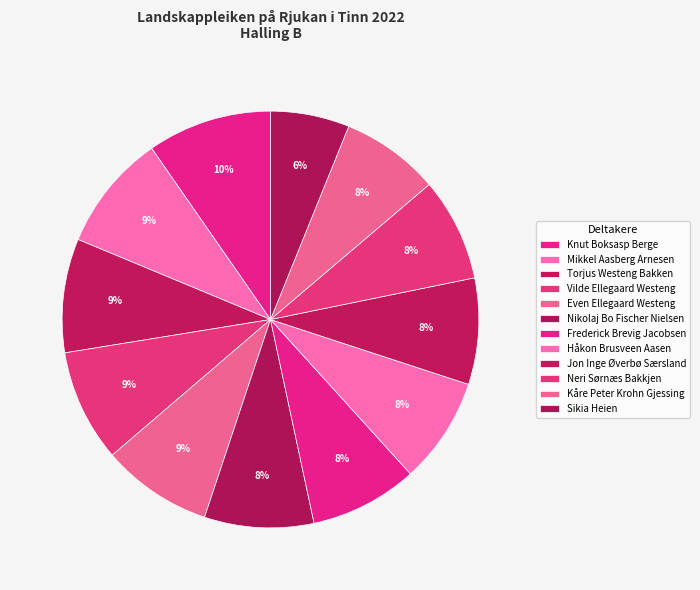

How many segments does this pie chart have?

12